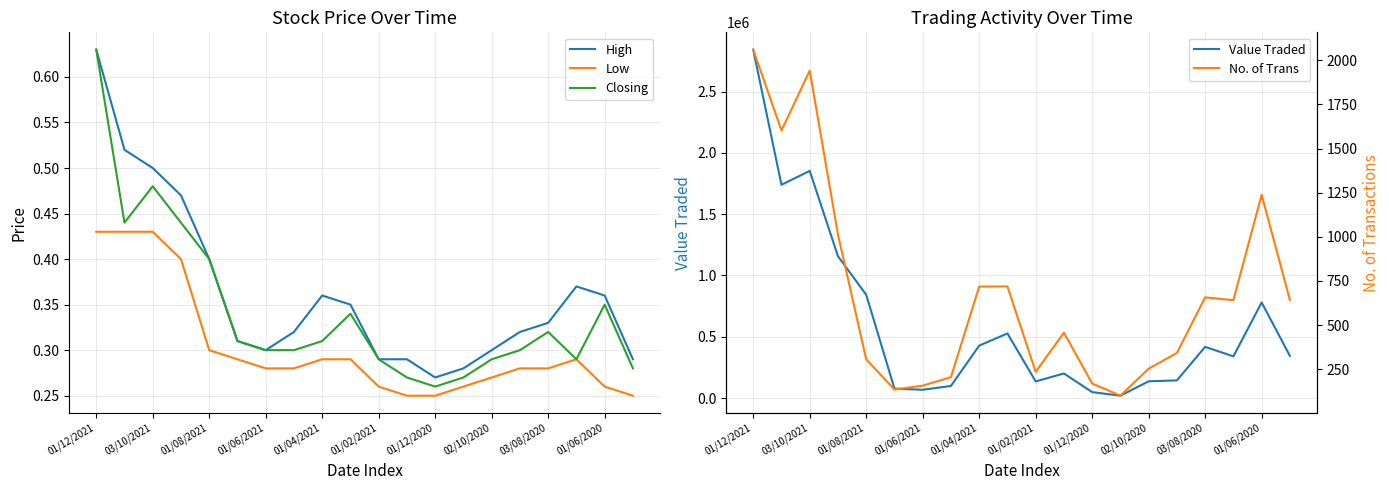

How many data points does each series have?

20